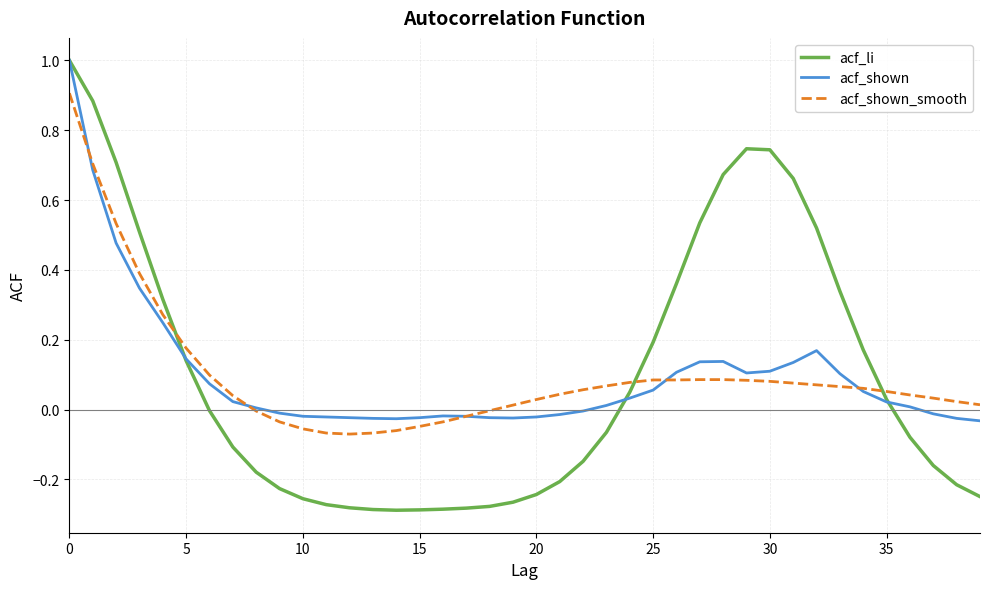

Which series has the widest spread of values?

acf_li